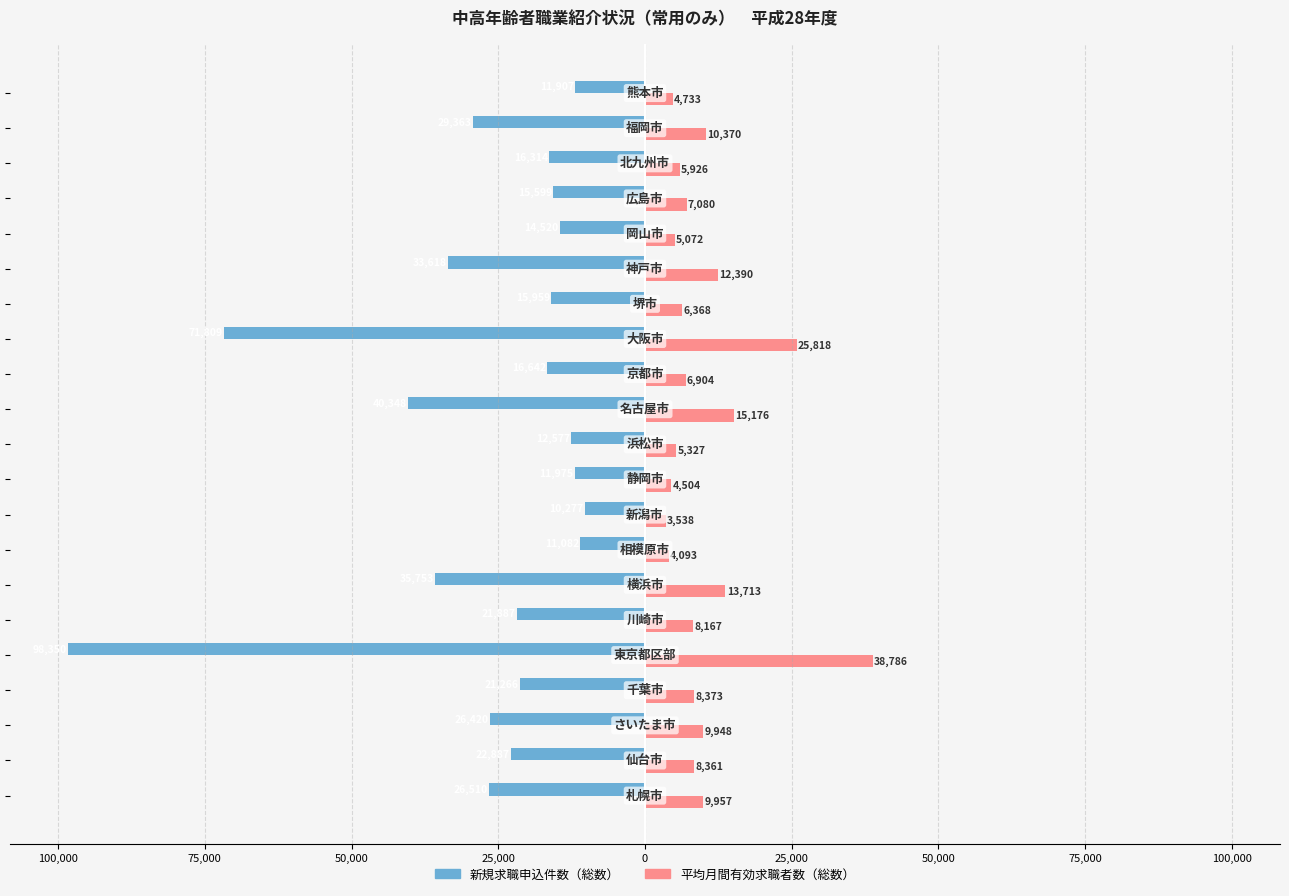

What is the difference between the maximum and minimum values in the 平均月間有効求職者数（総数） series?

35248.0